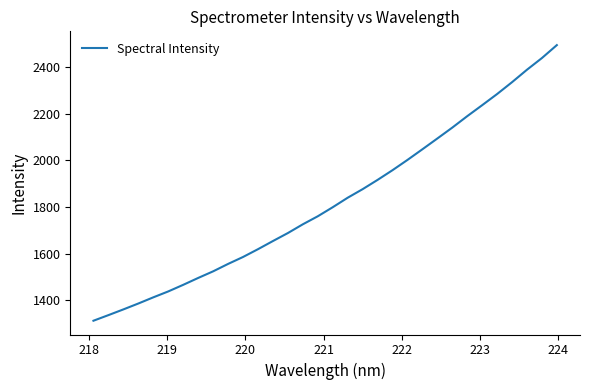

What is the average value?

1824.4